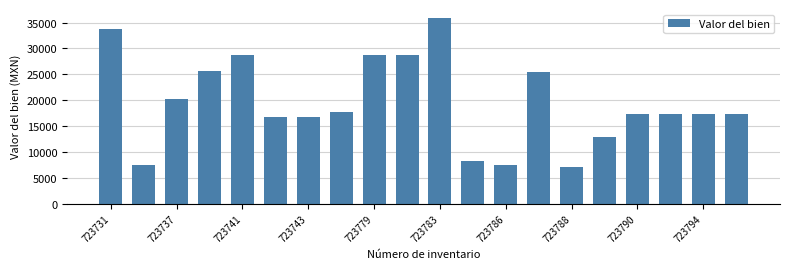

What is the difference between the maximum and minimum values?

28682.9